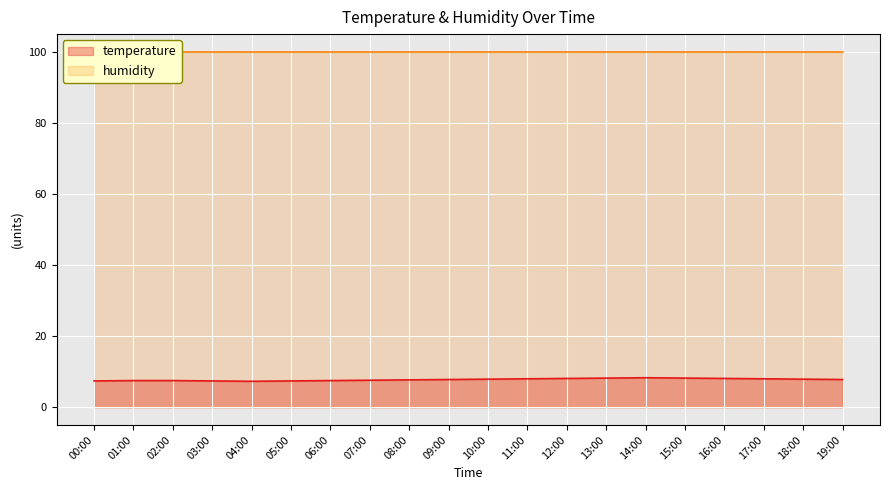

Is it true that the value at 12:00 is 11.1?

False